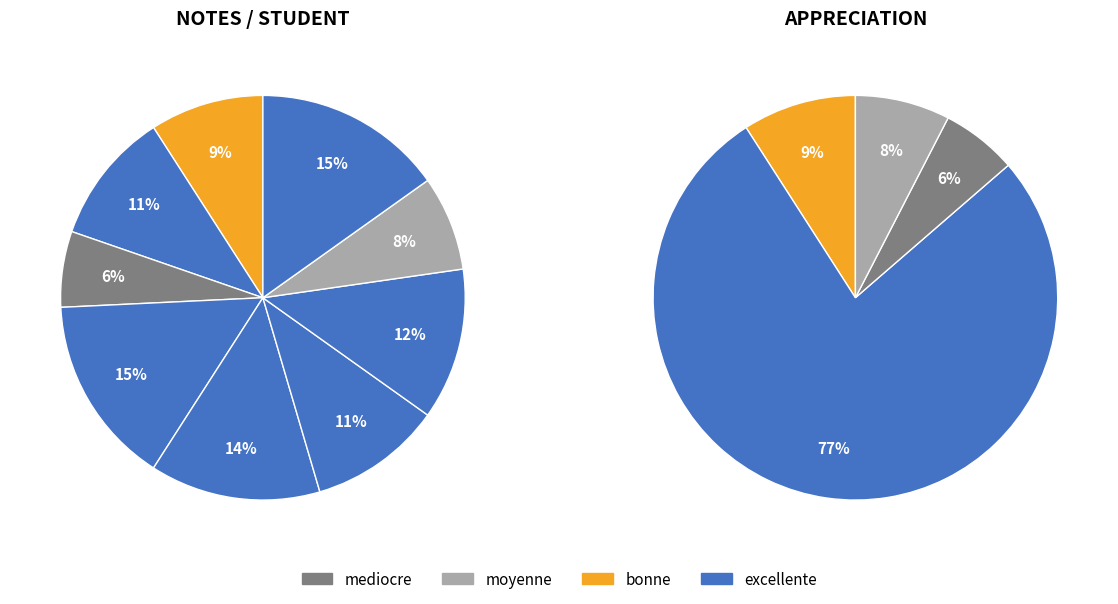

To the nearest percent, what percentage of the pie is 2?

6%